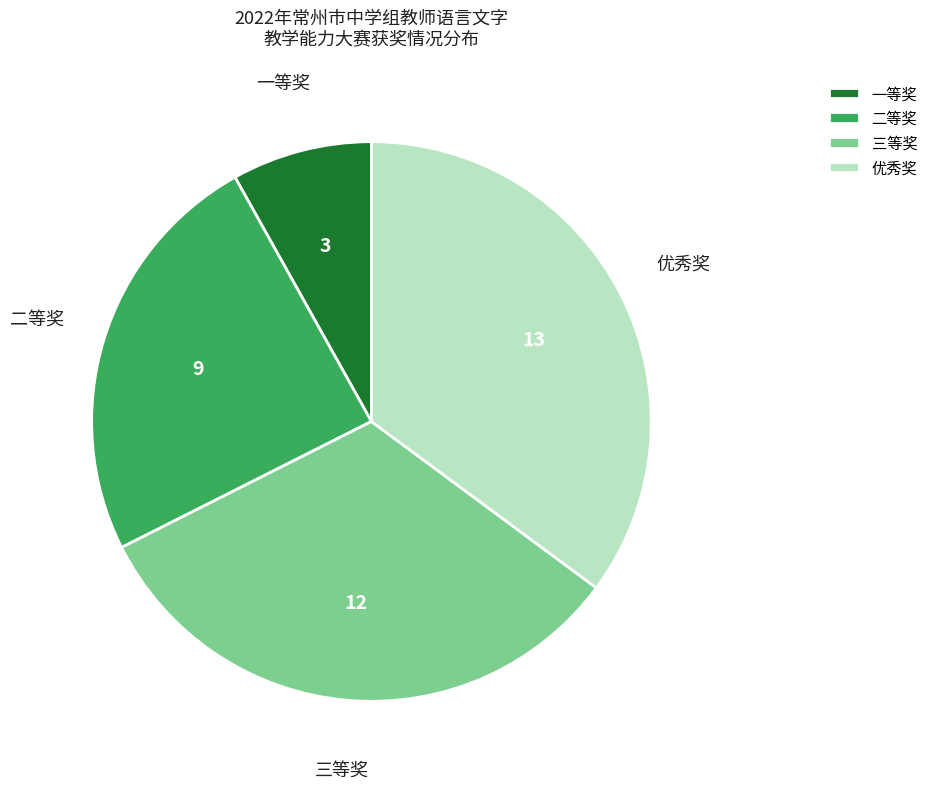

Between 优秀奖 and 二等奖, which is larger?

优秀奖